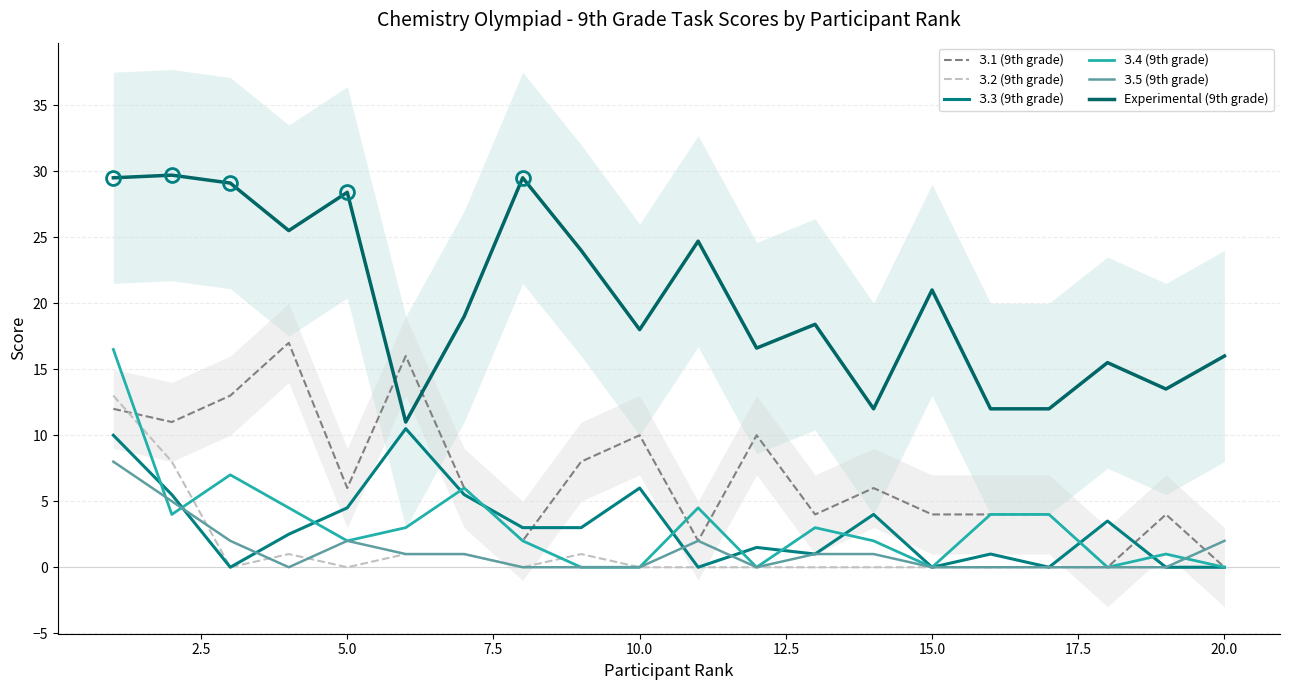

Which series has the largest total across all categories?

Experimental (9th grade)